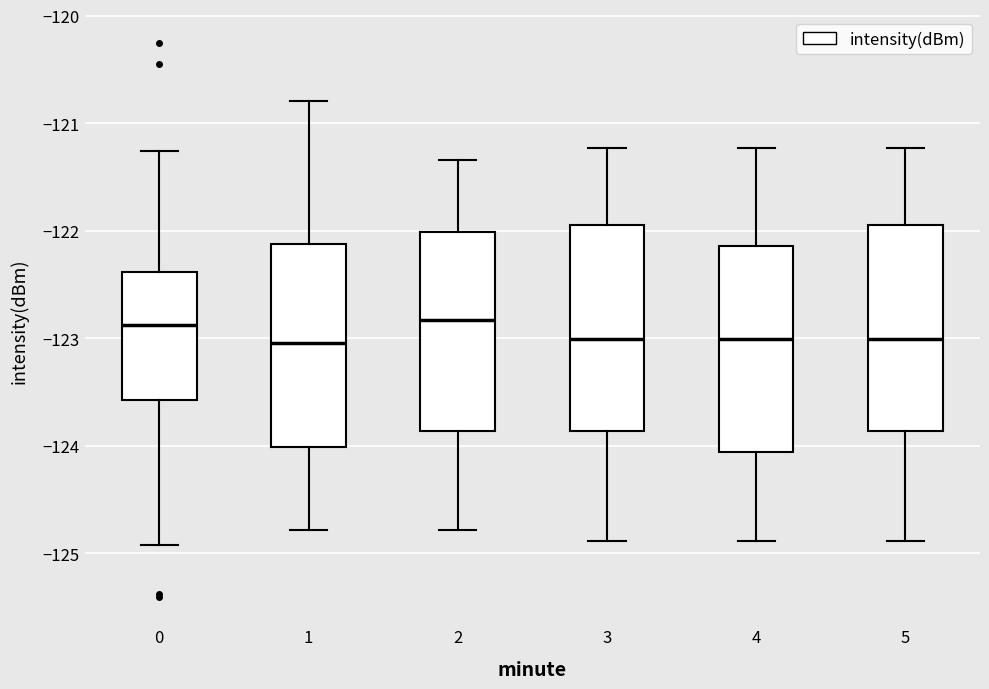

Reading left to right, transcribe this box plot: for each box, give where its median line is, the range the box spans, and where its two whiskers end, as read against the y-axis. The values are not printed on the chart, so give them approximately, as read against the axis.

0: median -122.9, box -123.6 to -122.4, whiskers -124.9 to -121.3
1: median -123.0, box -124.0 to -122.1, whiskers -124.8 to -120.8
2: median -122.8, box -123.9 to -122.0, whiskers -124.8 to -121.3
3: median -123.0, box -123.9 to -121.9, whiskers -124.9 to -121.2
4: median -123.0, box -124.1 to -122.1, whiskers -124.9 to -121.2
5: median -123.0, box -123.9 to -121.9, whiskers -124.9 to -121.2